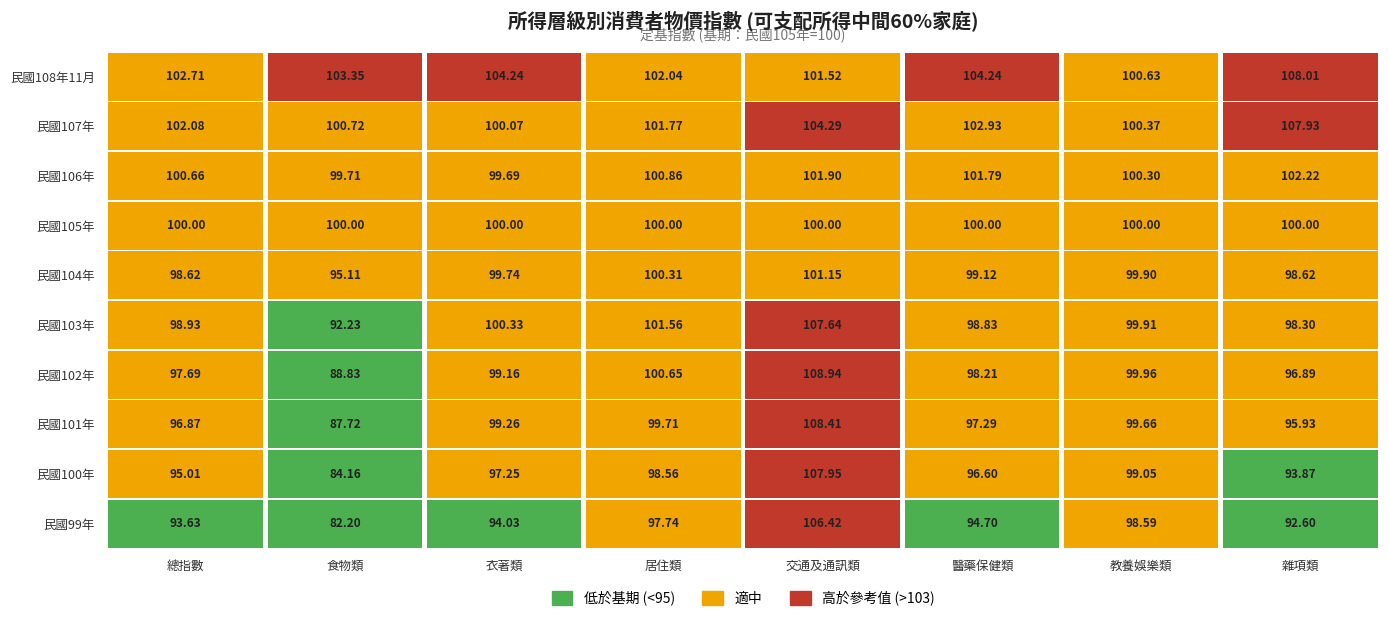

Reading right to left, what are all the values shown in this chart?

民國99年: 雜項類=92.6	教養娛樂類=98.6	醫藥保健類=94.7	交通及通訊類=106.4	居住類=97.7	衣著類=94.0	食物類=82.2	總指數=93.6
民國100年: 雜項類=93.9	教養娛樂類=99.0	醫藥保健類=96.6	交通及通訊類=108.0	居住類=98.6	衣著類=97.2	食物類=84.2	總指數=95.0
民國101年: 雜項類=95.9	教養娛樂類=99.7	醫藥保健類=97.3	交通及通訊類=108.4	居住類=99.7	衣著類=99.3	食物類=87.7	總指數=96.9
民國102年: 雜項類=96.9	教養娛樂類=100.0	醫藥保健類=98.2	交通及通訊類=108.9	居住類=100.7	衣著類=99.2	食物類=88.8	總指數=97.7
民國103年: 雜項類=98.3	教養娛樂類=99.9	醫藥保健類=98.8	交通及通訊類=107.6	居住類=101.6	衣著類=100.3	食物類=92.2	總指數=98.9
民國104年: 雜項類=98.6	教養娛樂類=99.9	醫藥保健類=99.1	交通及通訊類=101.2	居住類=100.3	衣著類=99.7	食物類=95.1	總指數=98.6
民國105年: 雜項類=100.0	教養娛樂類=100.0	醫藥保健類=100.0	交通及通訊類=100.0	居住類=100.0	衣著類=100.0	食物類=100.0	總指數=100.0
民國106年: 雜項類=102.2	教養娛樂類=100.3	醫藥保健類=101.8	交通及通訊類=101.9	居住類=100.9	衣著類=99.7	食物類=99.7	總指數=100.7
民國107年: 雜項類=107.9	教養娛樂類=100.4	醫藥保健類=102.9	交通及通訊類=104.3	居住類=101.8	衣著類=100.1	食物類=100.7	總指數=102.1
民國108年11月: 雜項類=108.0	教養娛樂類=100.6	醫藥保健類=104.2	交通及通訊類=101.5	居住類=102.0	衣著類=104.2	食物類=103.3	總指數=102.7